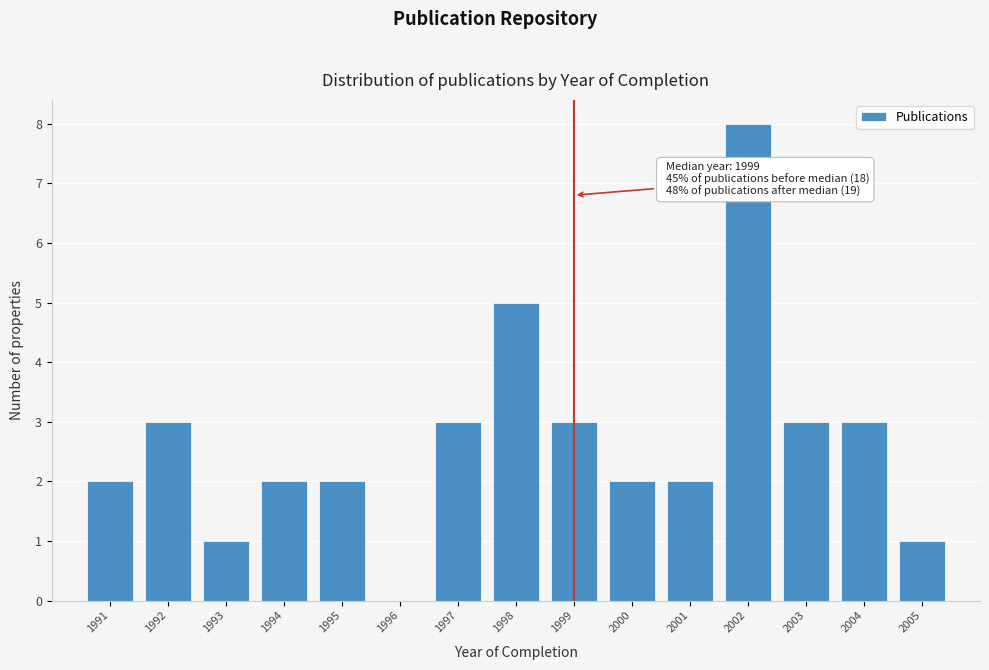

Reading left to right, what are all the values shown in this chart?

1991=2	1992=3	1993=1	1994=2	1995=2	1996=0	1997=3	1998=5	1999=3	2000=2	2001=2	2002=8	2003=3	2004=3	2005=1